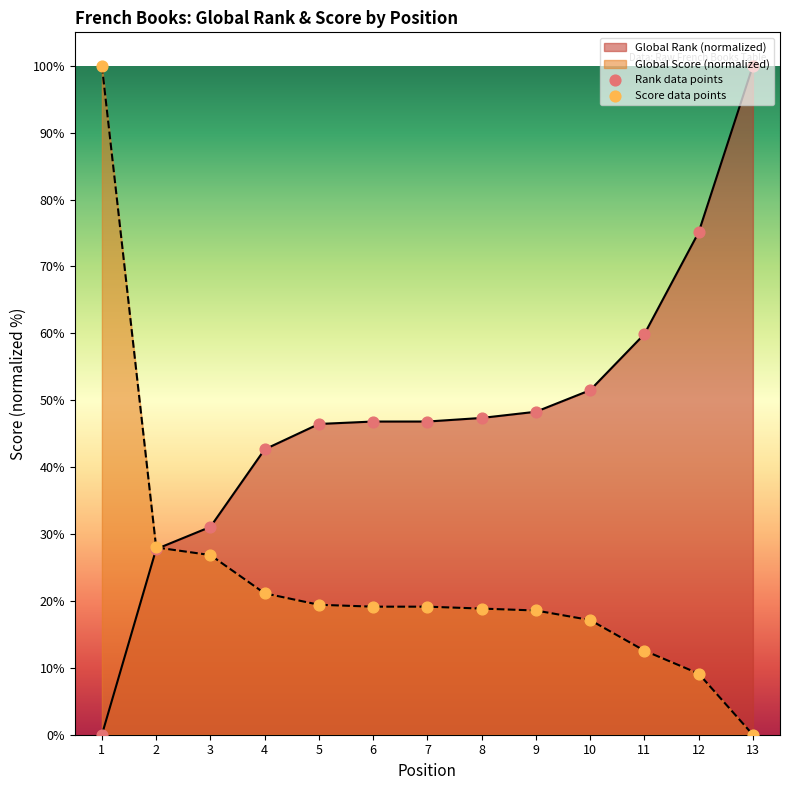

At which category is the sum across all series the highest?

1